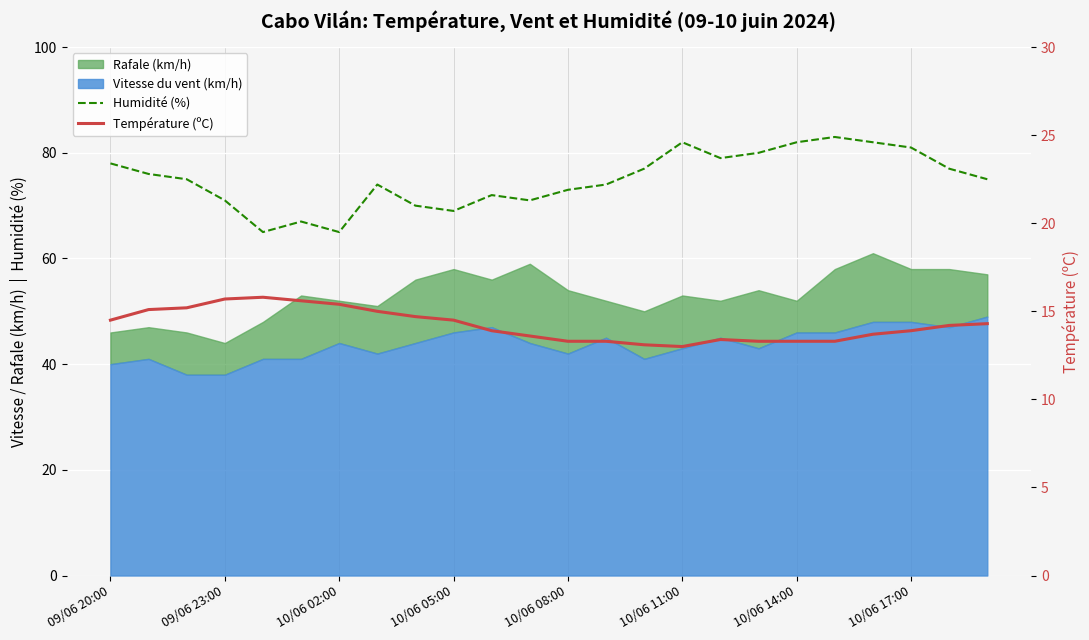

What is the average value of the Température (ºC) series?

14.2